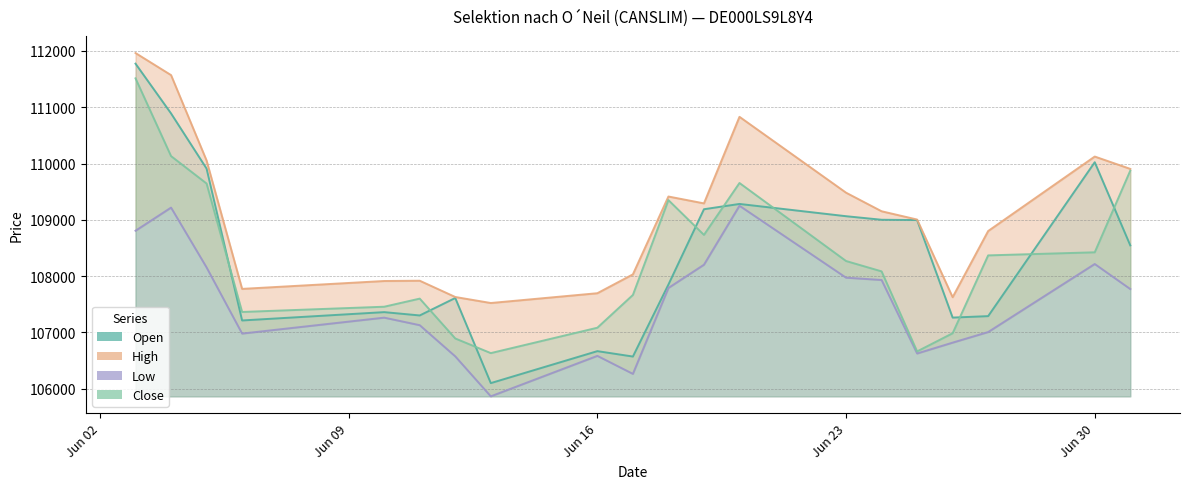

What is the difference between the highest and lowest values at 10.06.2025?

651